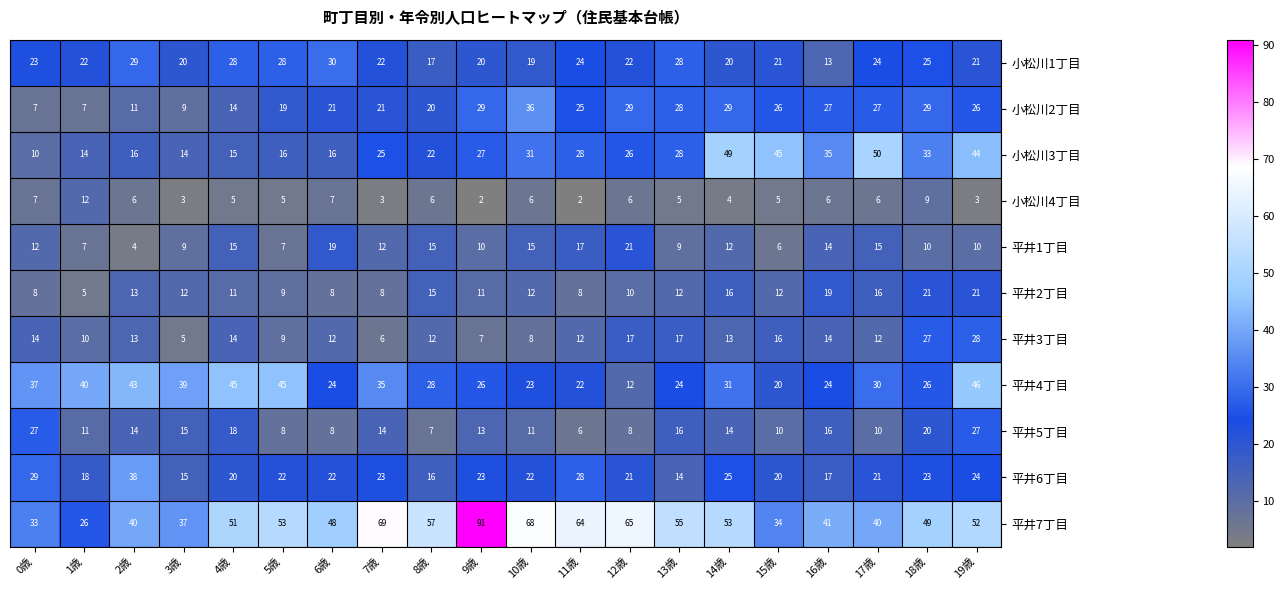

What is the average value of the 小松川3丁目 series?

27